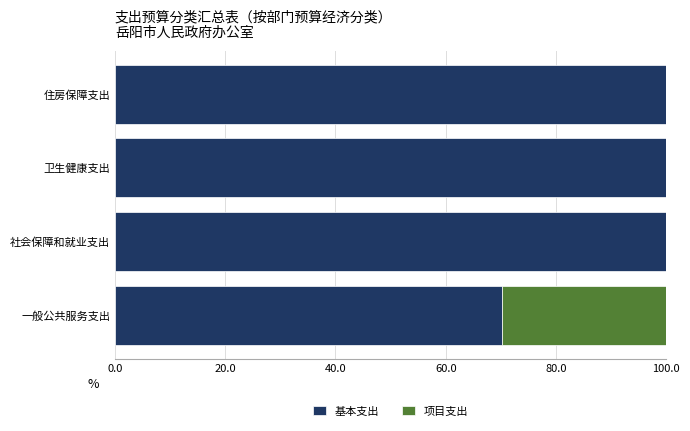

True or false: 基本支出 has a value of 100.0 at 社会保障和就业支出.

True